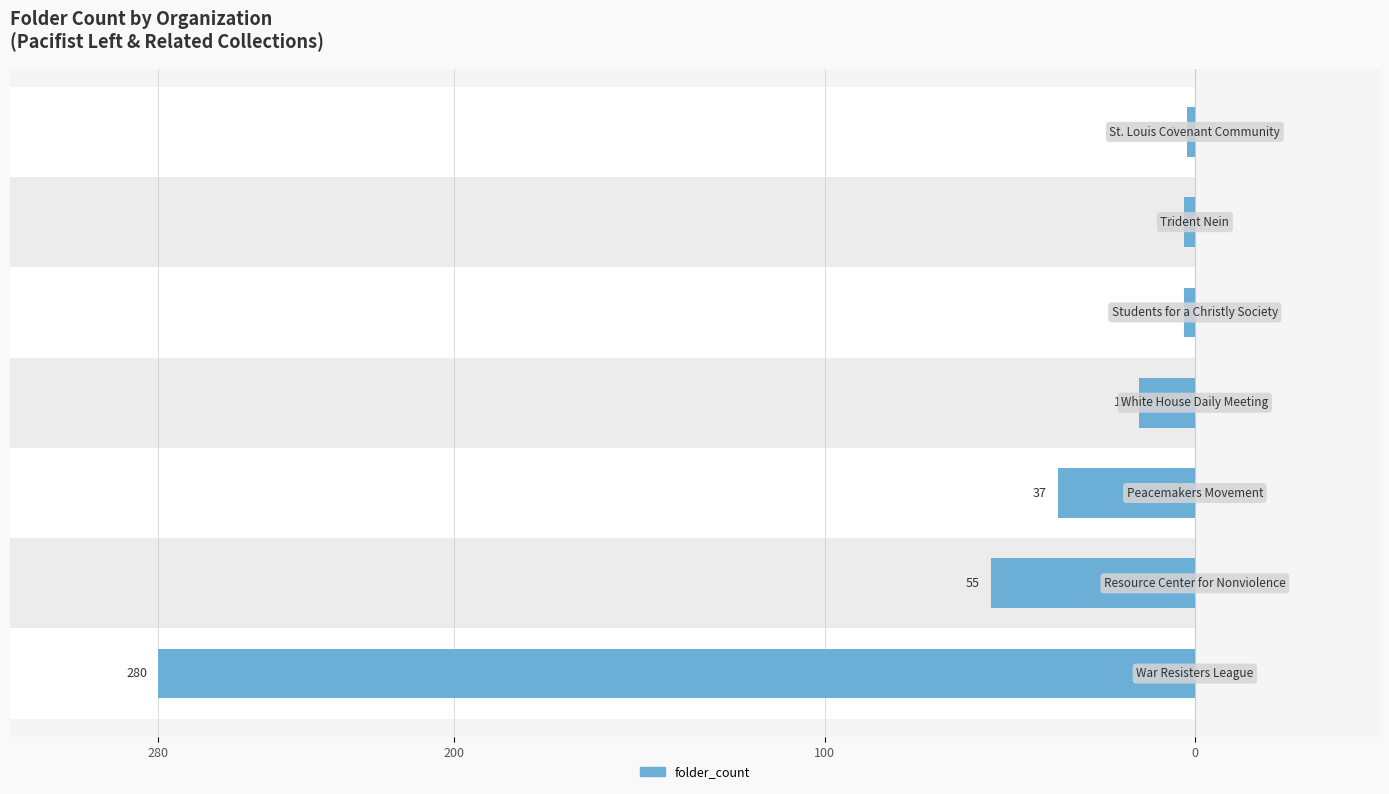

How many values exceed -15?

3